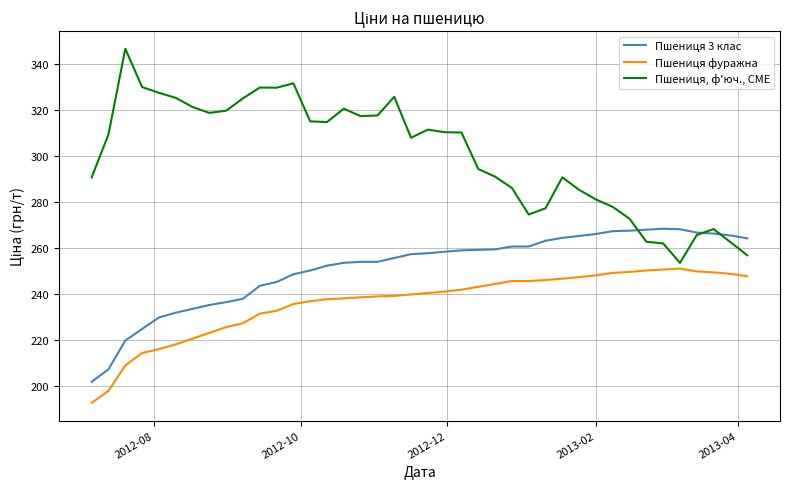

How many times do Пшениця 3 клас and Пшениця, ф'юч., CME cross each other?

3